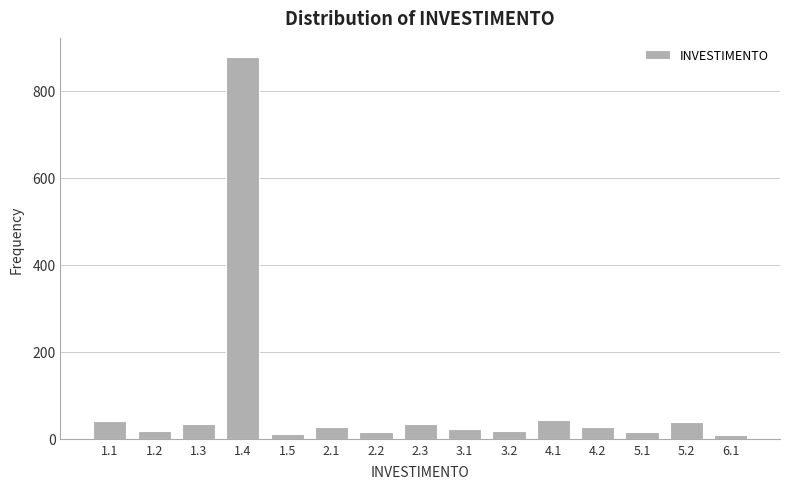

Between 1.4 and 4.1, which is larger?

1.4